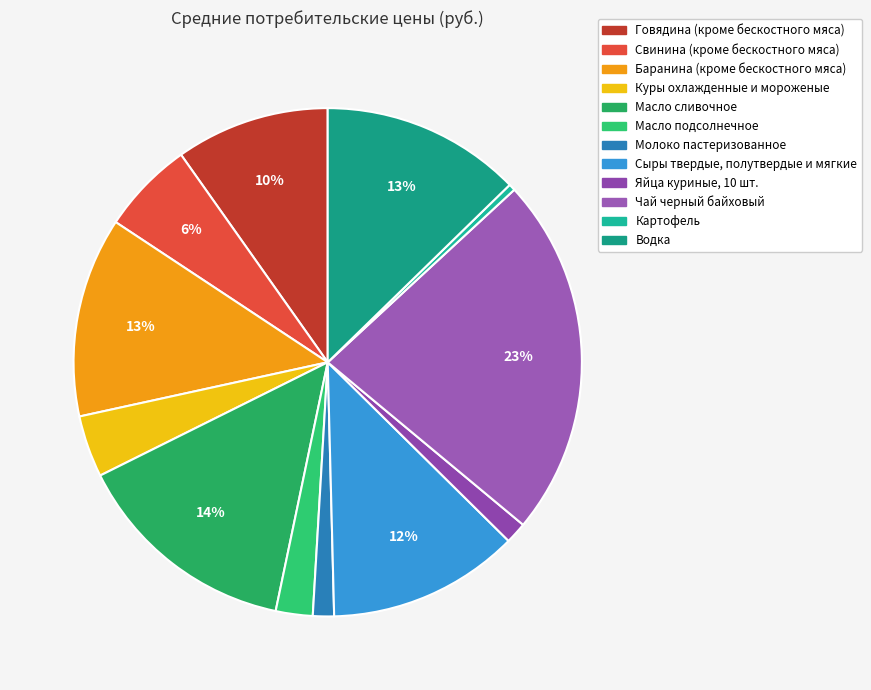

Is it true that Водка is 13% of the pie?

True